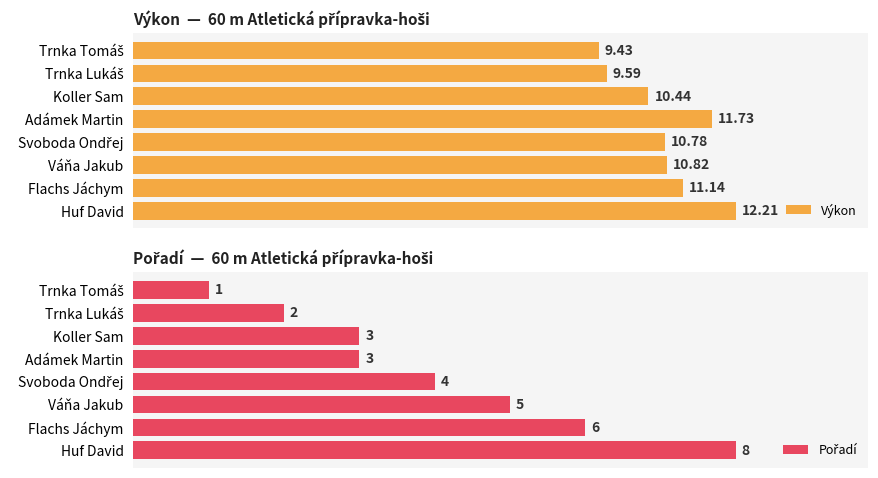

True or false: Pořadí has a value of 5.0 at Váňa Jakub.

True